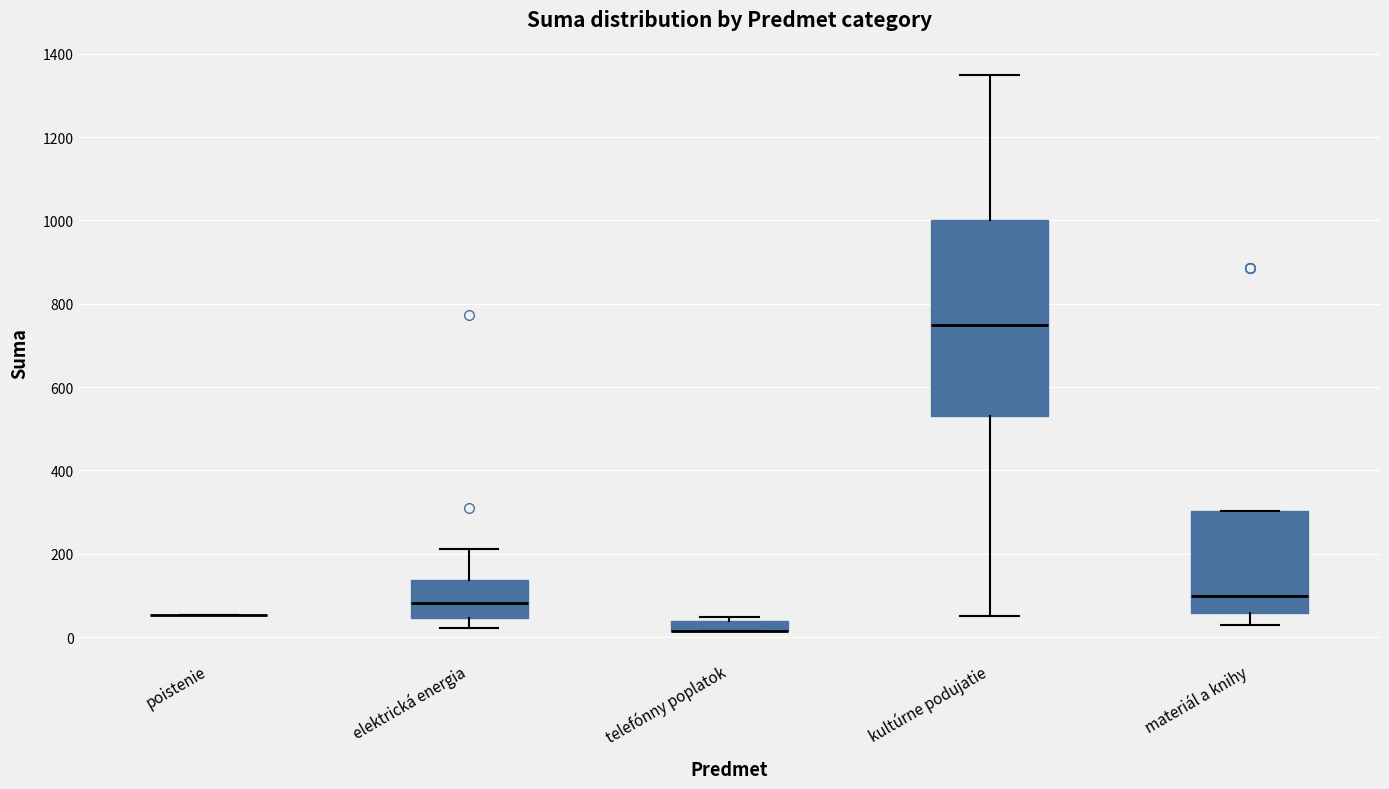

Where does the upper whisker of the box for elektrická energia end on the y-axis? The values are not printed on the chart, so give them approximately, as read against the axis.

220